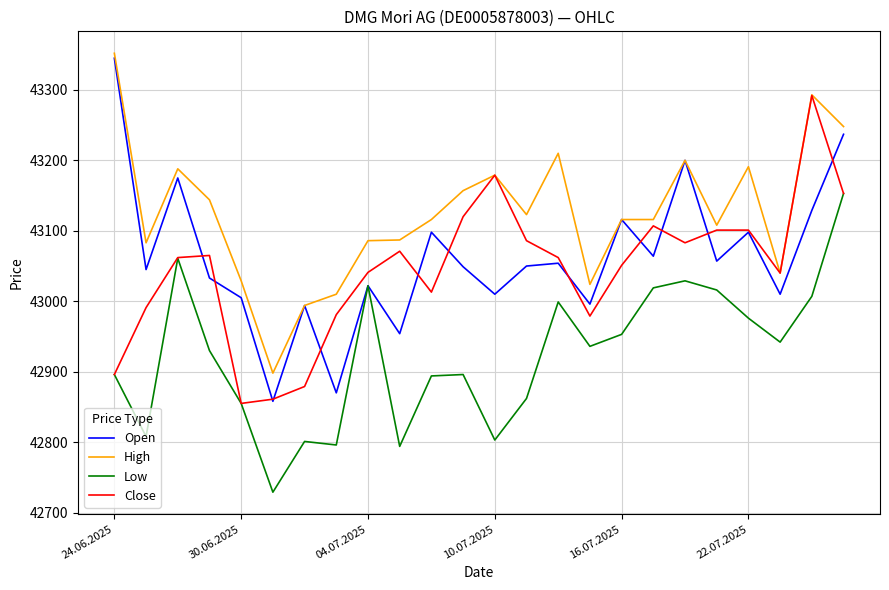

True or false: High and Low cross at least once.

False